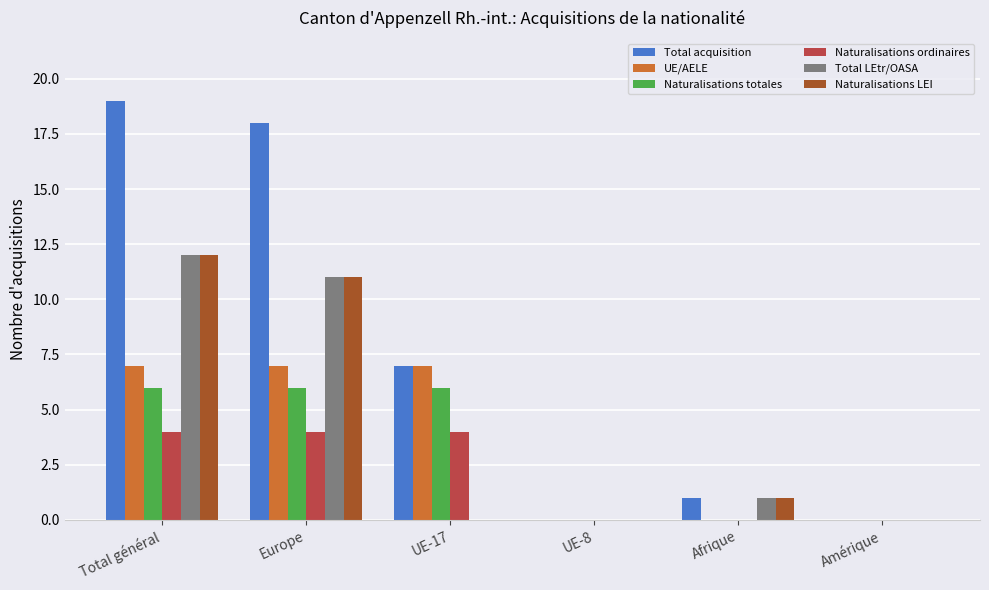

Reading right to left, extract all data points from this chart.

Total acquisition: Amérique=0	Afrique=1	UE-8=0	UE-17=7	Europe=18	Total général=19
UE/AELE: Amérique=0	Afrique=0	UE-8=0	UE-17=7	Europe=7	Total général=7
Naturalisations totales: Amérique=0	Afrique=0	UE-8=0	UE-17=6	Europe=6	Total général=6
Naturalisations ordinaires: Amérique=0	Afrique=0	UE-8=0	UE-17=4	Europe=4	Total général=4
Total LEtr/OASA: Amérique=0	Afrique=1	UE-8=0	UE-17=0	Europe=11	Total général=12
Naturalisations LEI: Amérique=0	Afrique=1	UE-8=0	UE-17=0	Europe=11	Total général=12